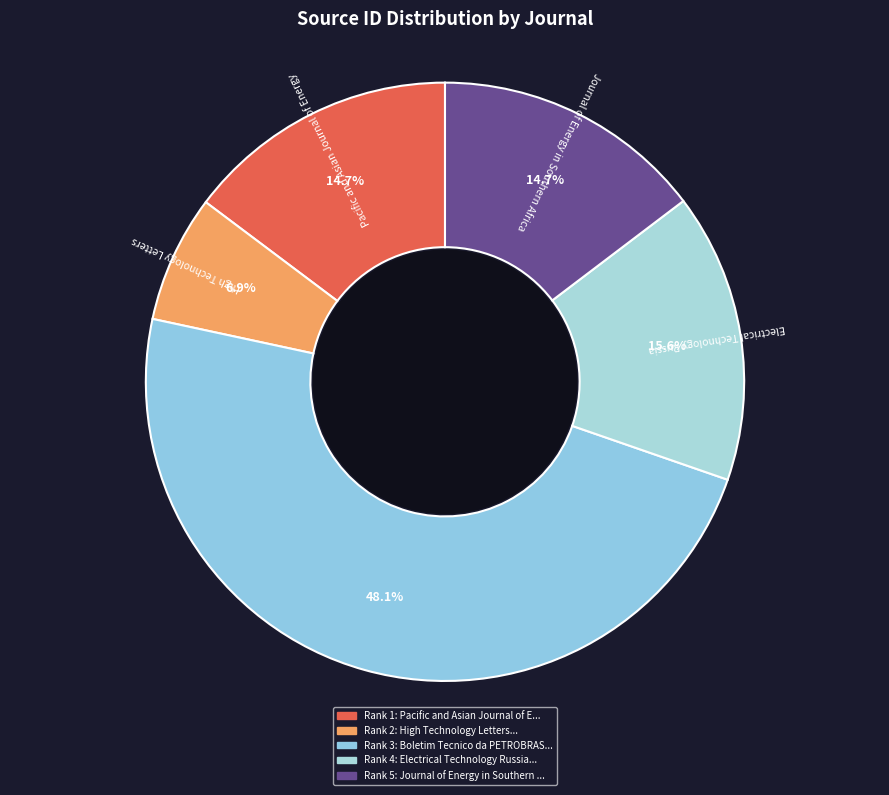

To the nearest percent, what percentage of the pie is Electrical Technology Russia?

16%